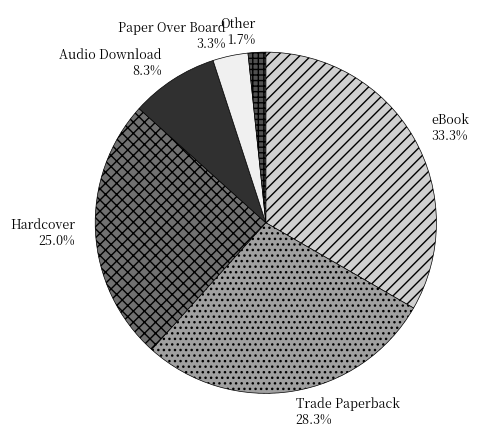

How much of the chart is everything except eBook?

66.7%